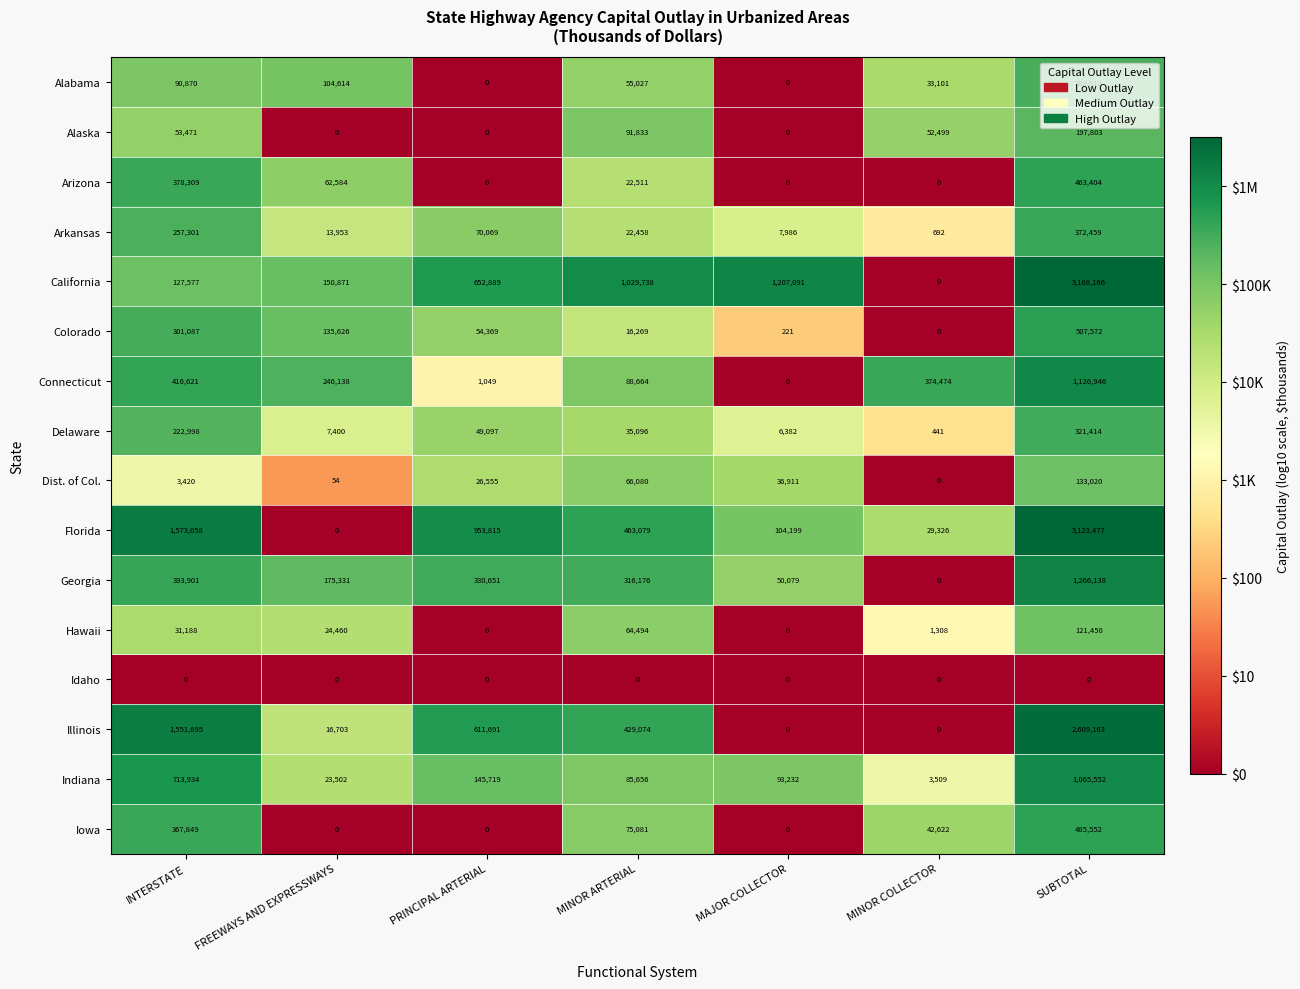

The Colorado series shows 221 at MAJOR COLLECTOR. True or false?

True